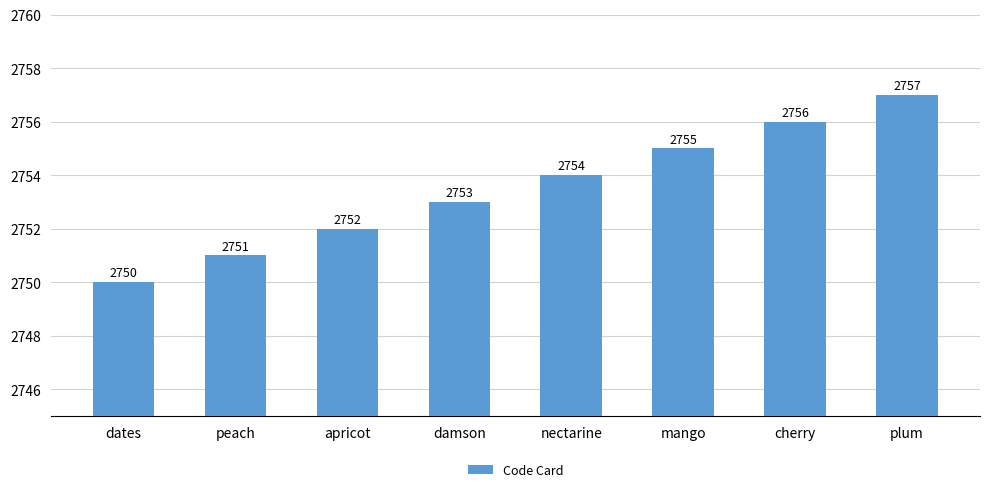

List the labels in order of value, smallest first.

dates, peach, apricot, damson, nectarine, mango, cherry, plum